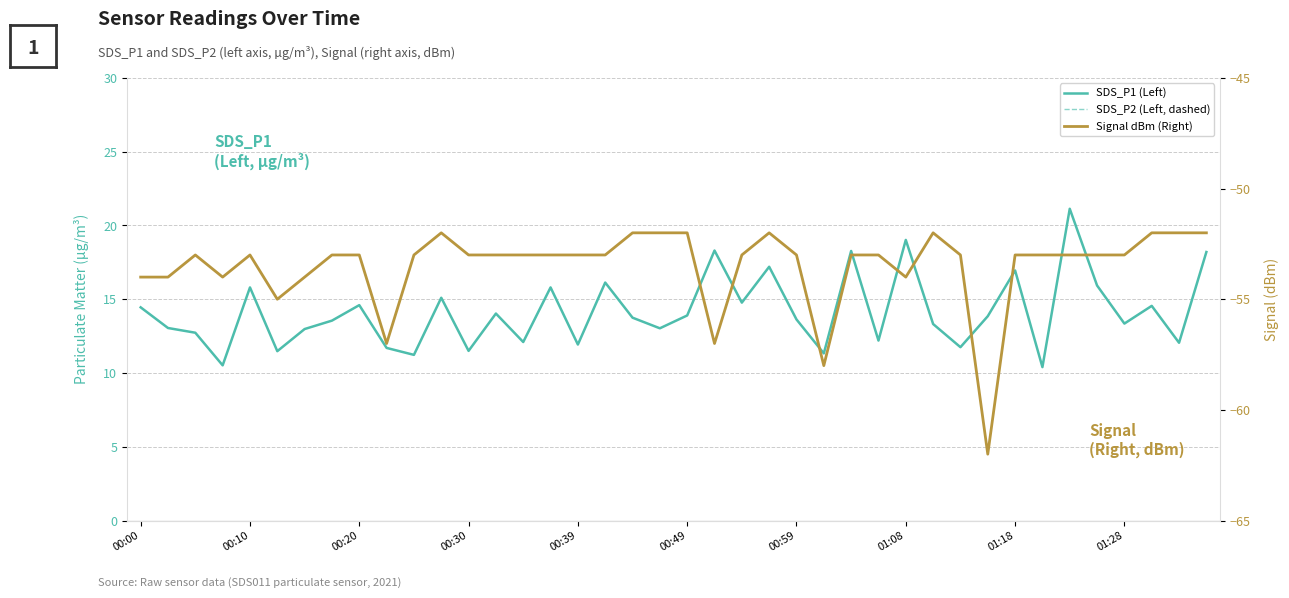

True or false: SDS_P1 and SDS_P2 cross at least once.

False